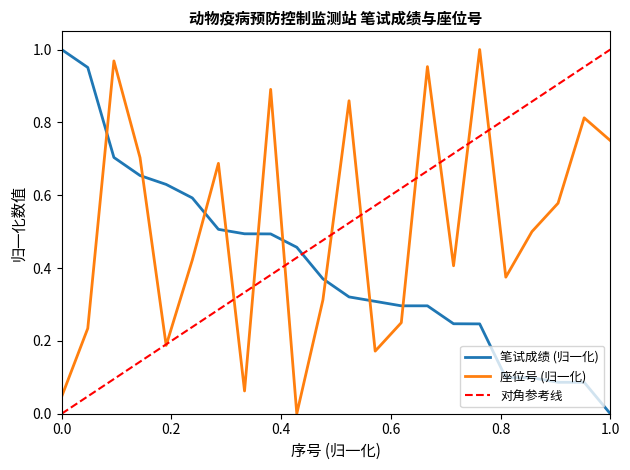

Reading left to right, what are all the values shown in this chart?

座位号: 0.0	0.2	1.0	0.7	0.2	0.4	0.7	0.1	0.9	0.0	0.3	0.9	0.2	0.2	1.0	0.4	1.0	0.4	0.5	0.6	0.8	0.8
笔试成绩: 1.0	1.0	0.7	0.7	0.6	0.6	0.5	0.5	0.5	0.5	0.4	0.3	0.3	0.3	0.3	0.2	0.2	0.1	0.1	0.1	0.1	0.0